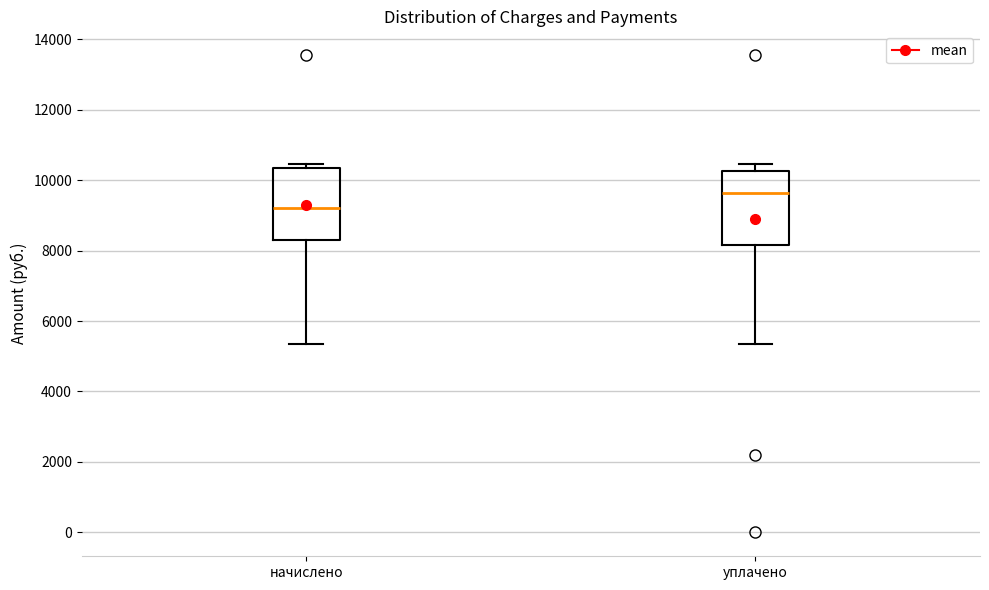

Reading left to right, read every box against the y-axis: the position of its median line, the range the box covers, and the ends of its whiskers. The values are not printed on the chart, so give them approximately, as read against the axis.

начислено: median 9200, box 8400 to 10400, whiskers 5400 to 10400 (just above the box's upper edge)
уплачено: median 9600, box 8200 to 10200, whiskers 5400 to 10400